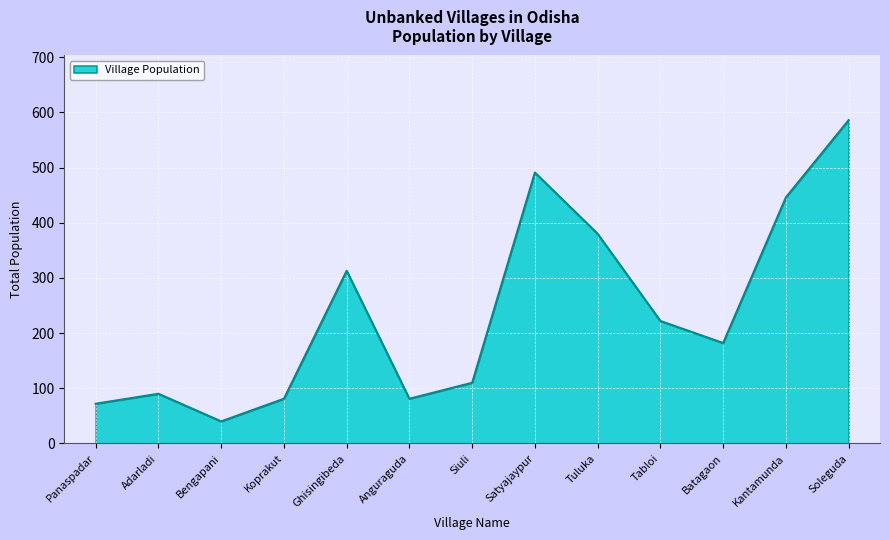

Reading left to right, list all the values displayed in this chart.

Panaspadar=72	Adarladi=90	Bengapani=40	Koprakut=81	Ghisingibeda=313	Anguraguda=81	Siuli=110	Satyajaypur=491	Tuluka=380	Tabloi=222	Batagaon=182	Kantamunda=446	Soleguda=586